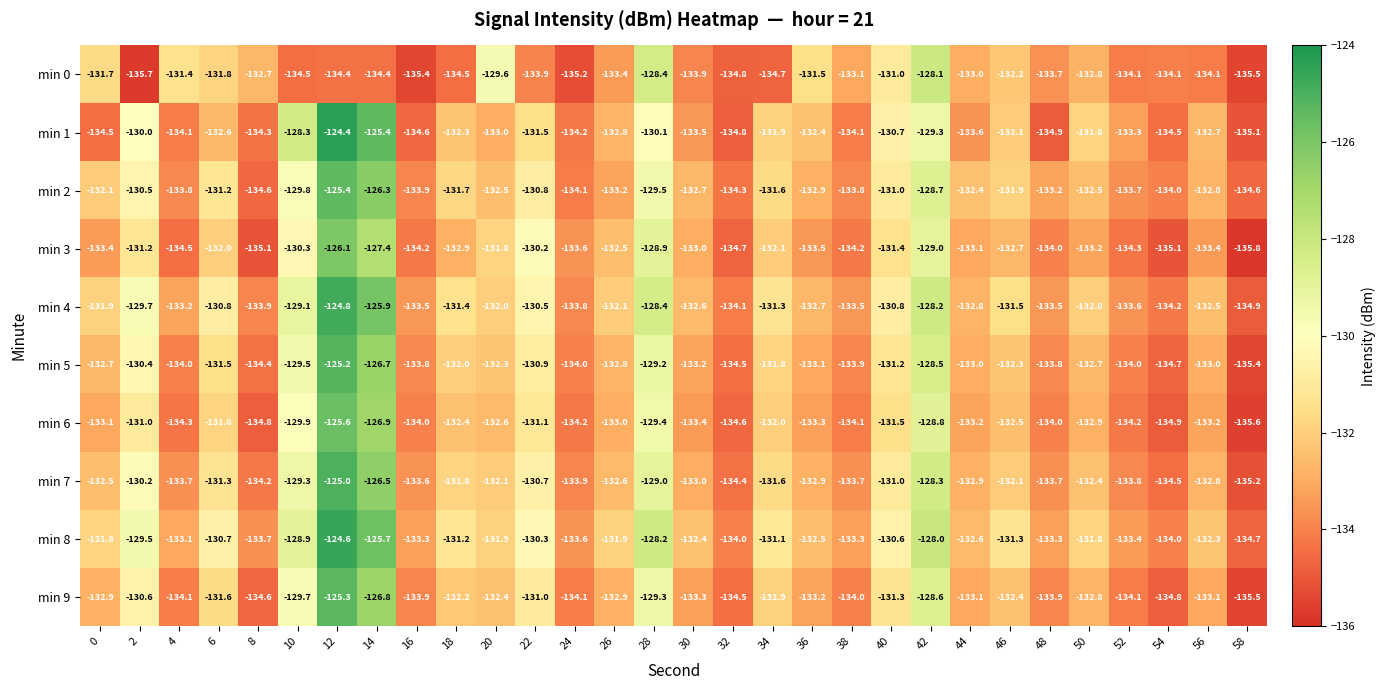

At which label does min 2 reach its peak?

12